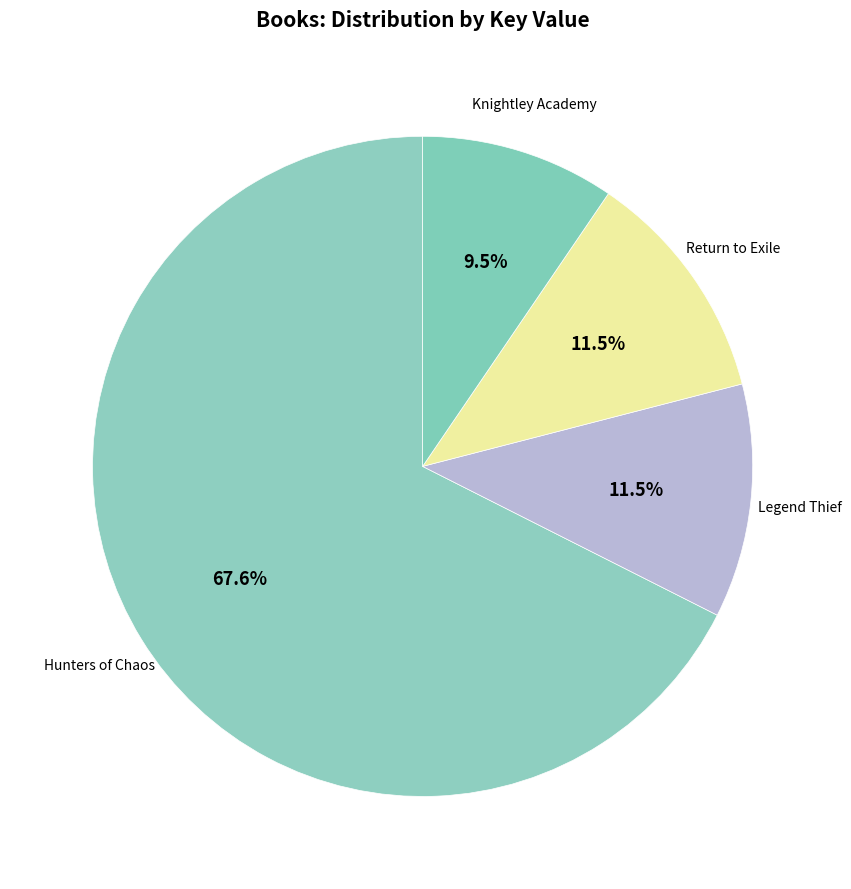

To the nearest percent, what is the average slice percentage?

25%